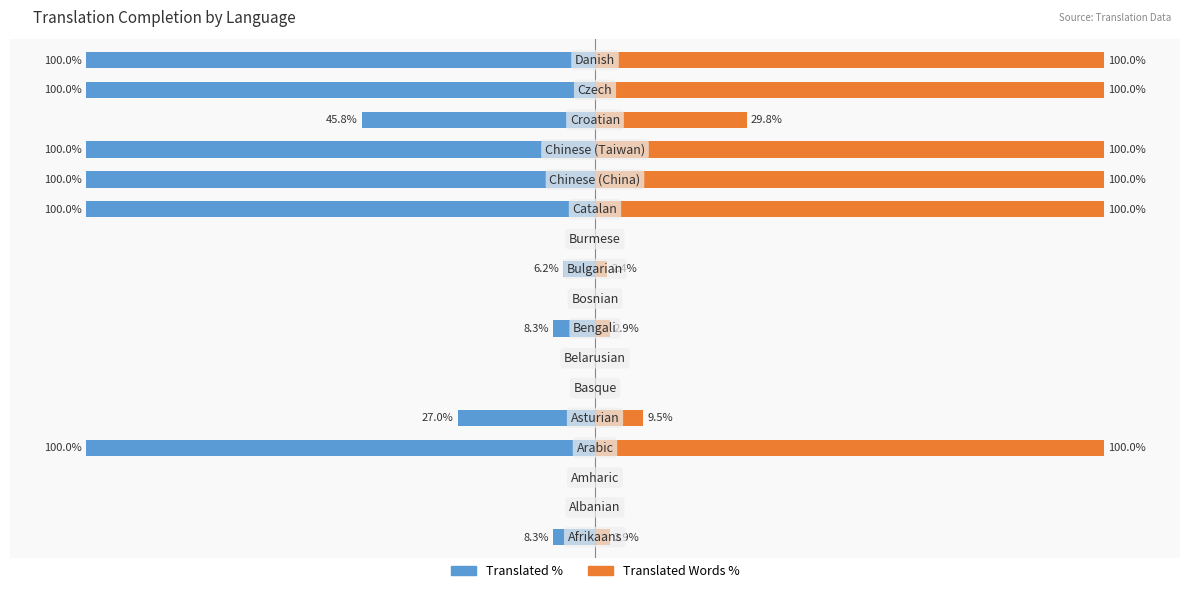

Is it true that Translated Words % equals 0.0 at 10?

True